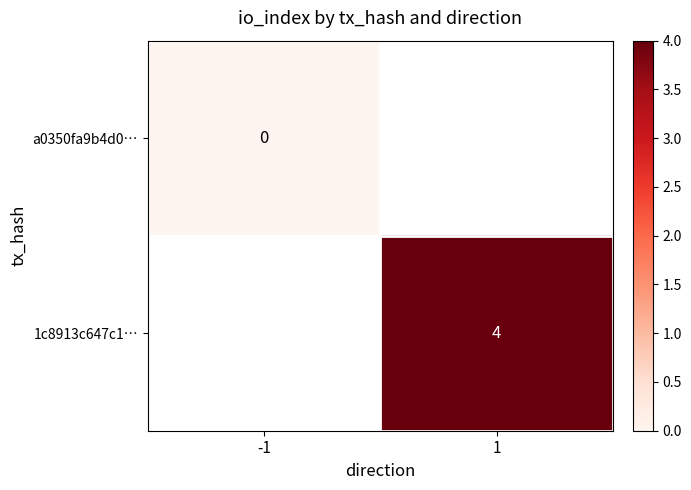

How many distinct data groups are displayed?

2